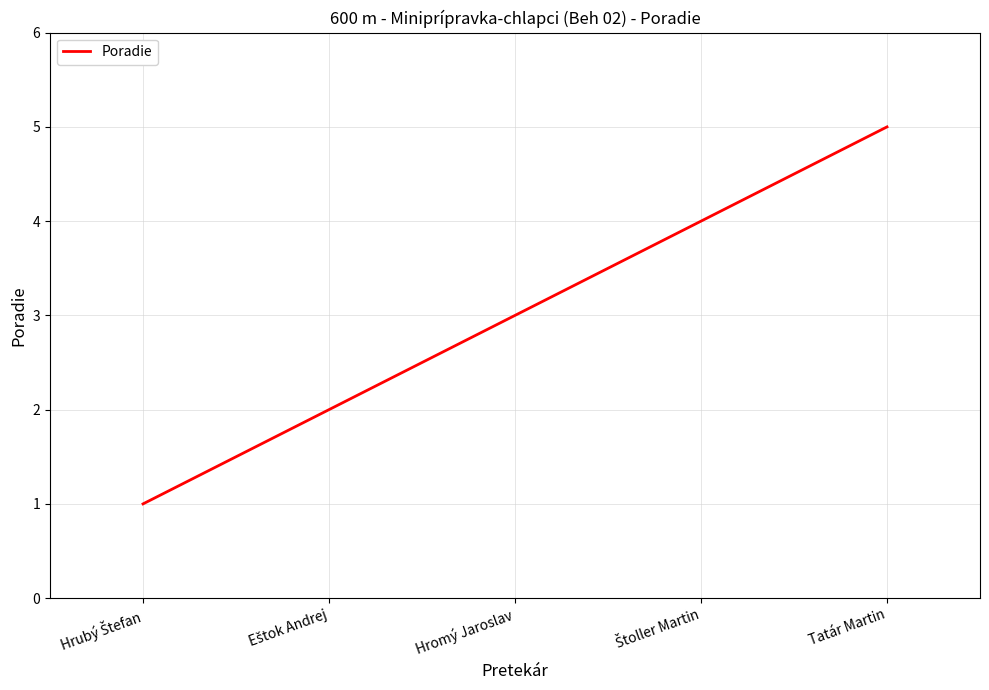

Count the values in the range 2 to 4.

3